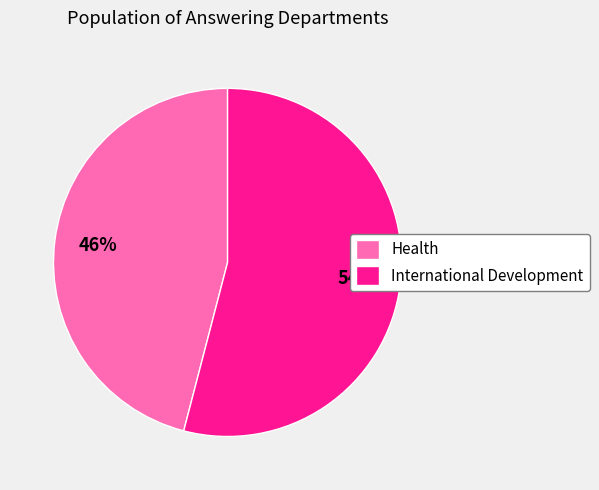

Is the sum of Health and International Development greater than half?

Yes